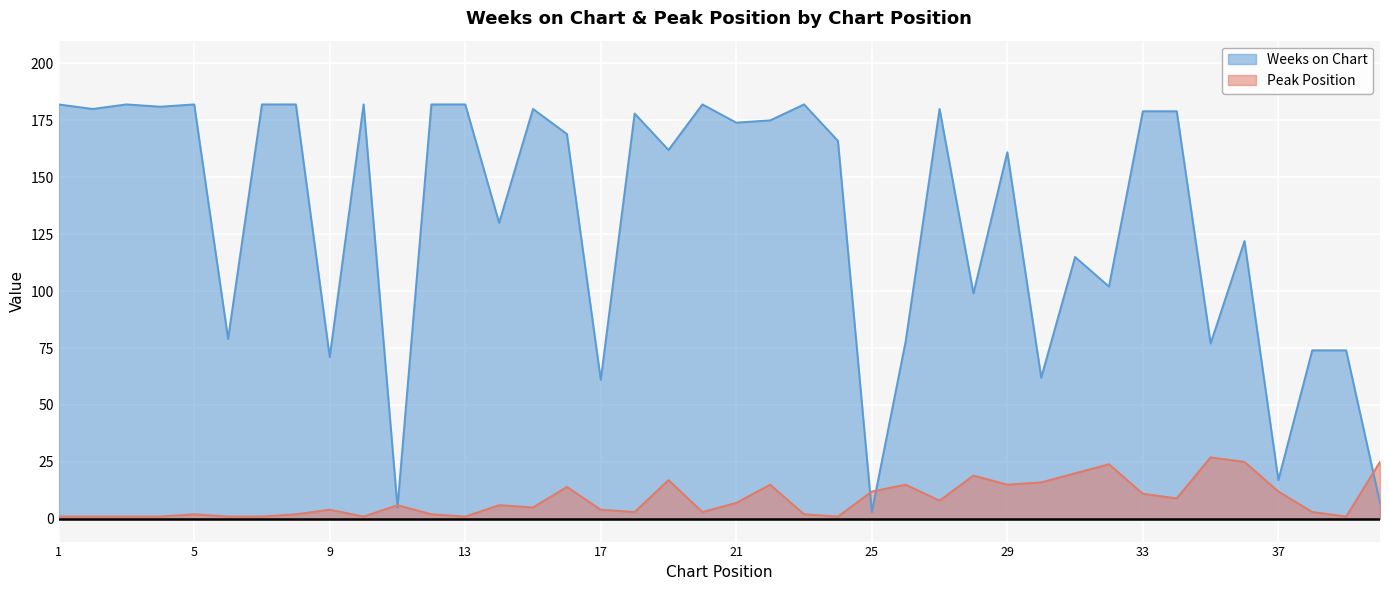

How many distinct data groups are displayed?

2